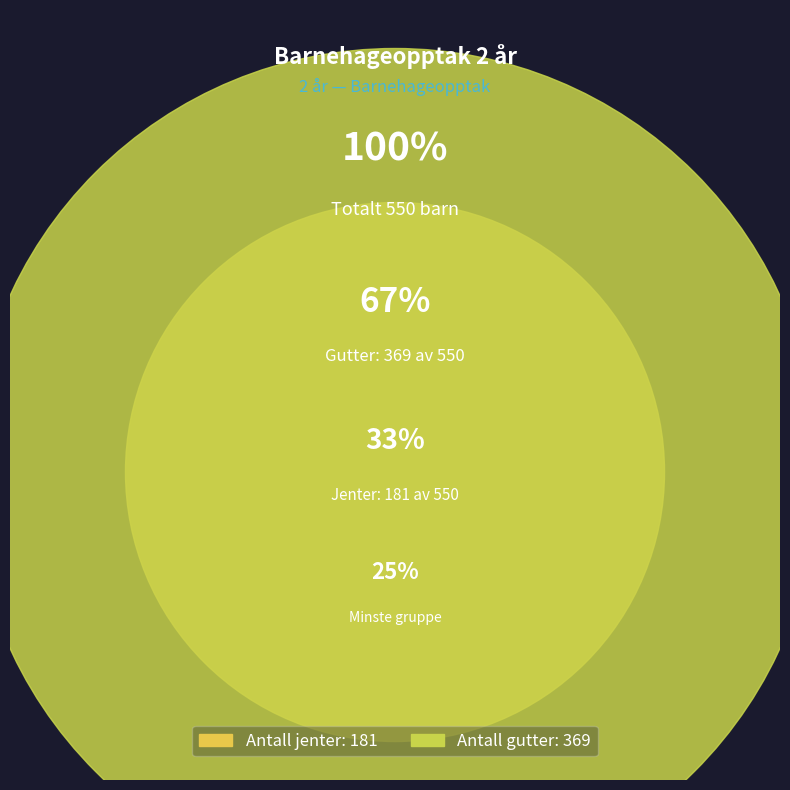

Which slice is the largest?

Antall gutter